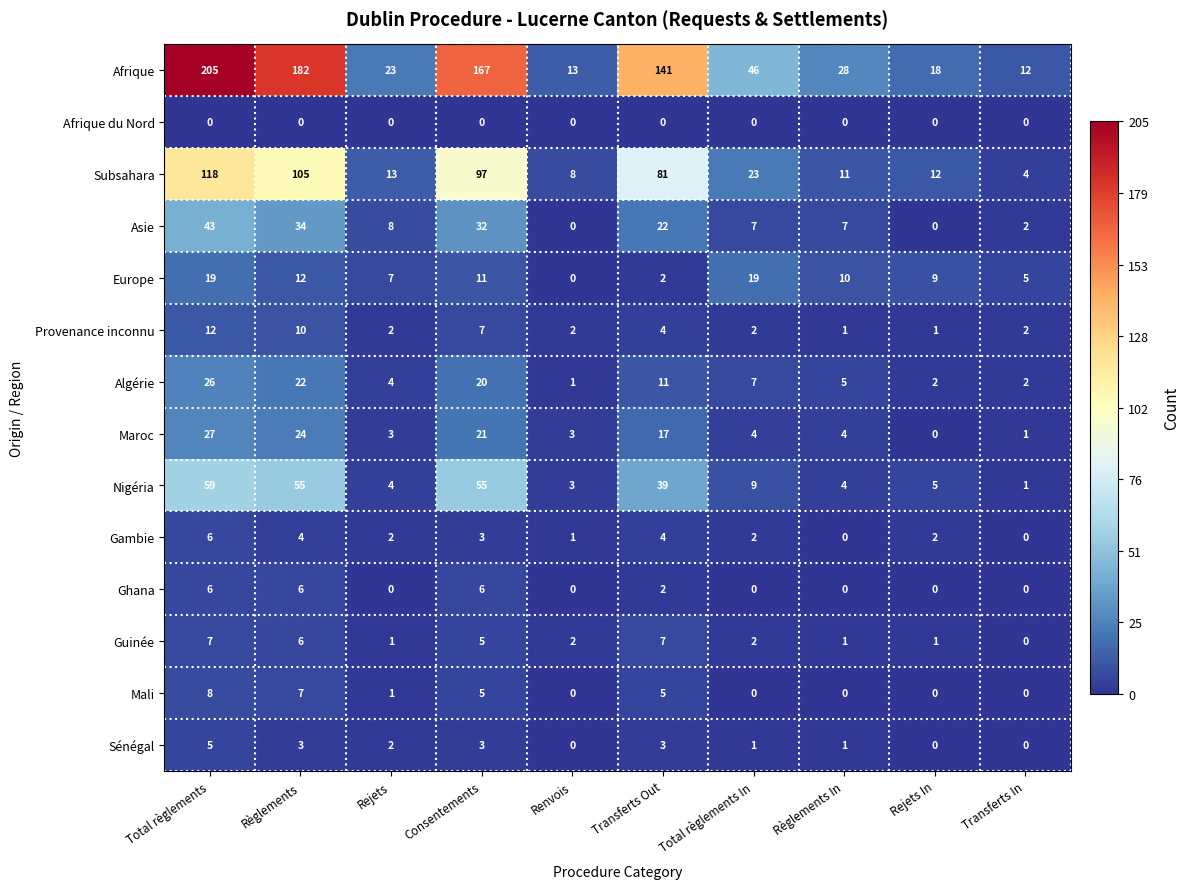

What is the spread (max minus min) of values at Transferts Out?

141